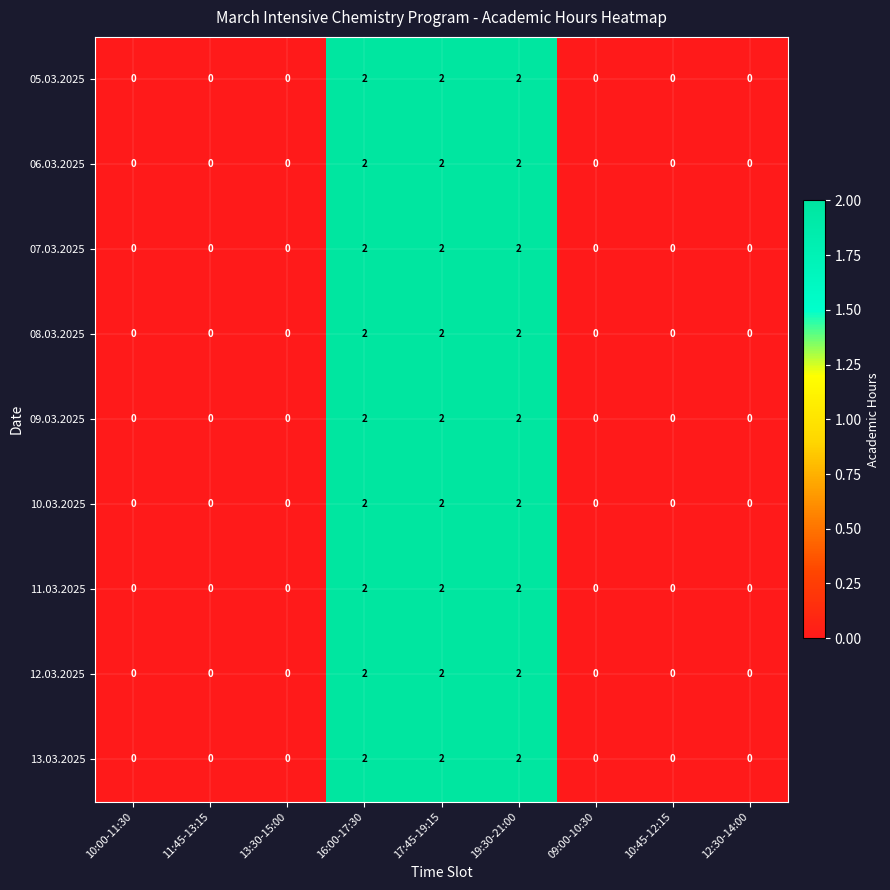

What is the sum of all 07.03.2025 values?

6